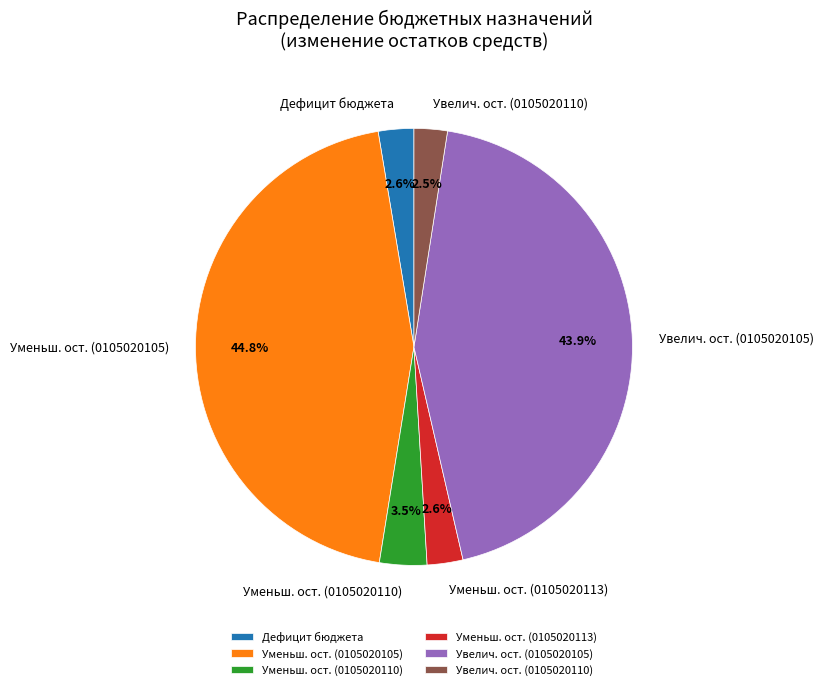

Does any single category account for the majority?

No